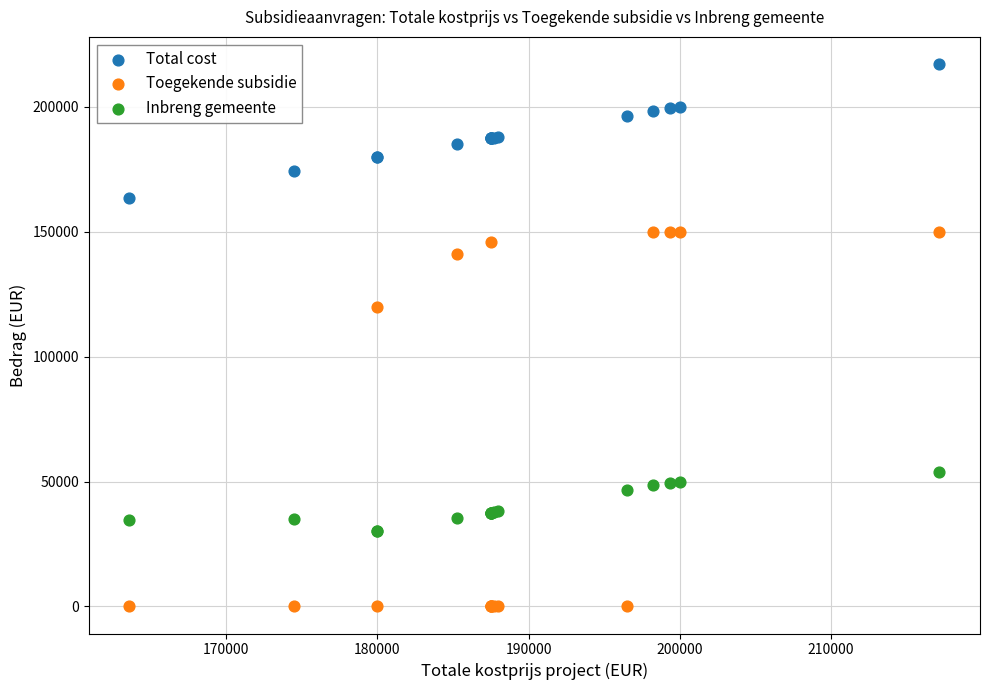

Which series has the widest spread of Y values?

Toegekende subsidie